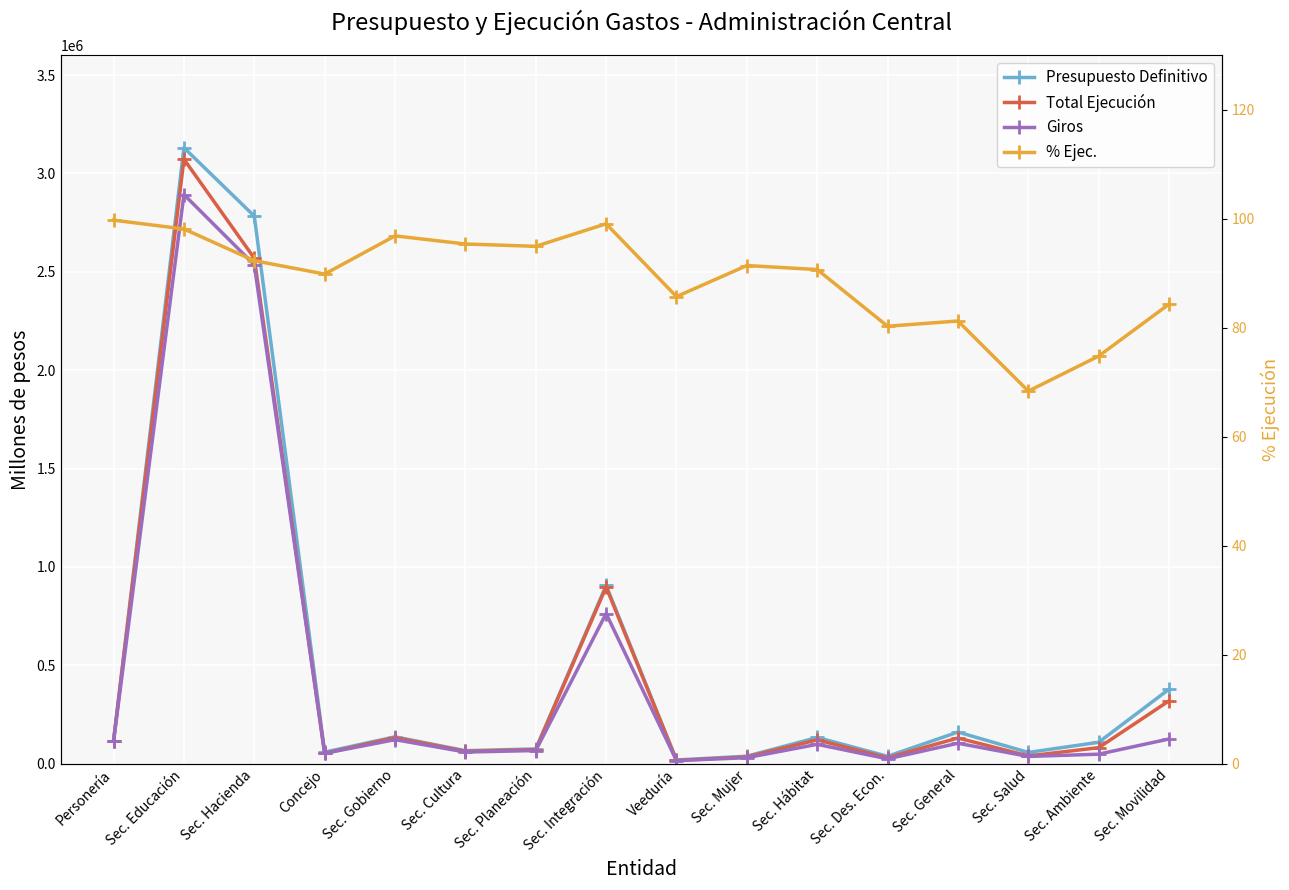

What is the sum of all Giros values?

7085060.0